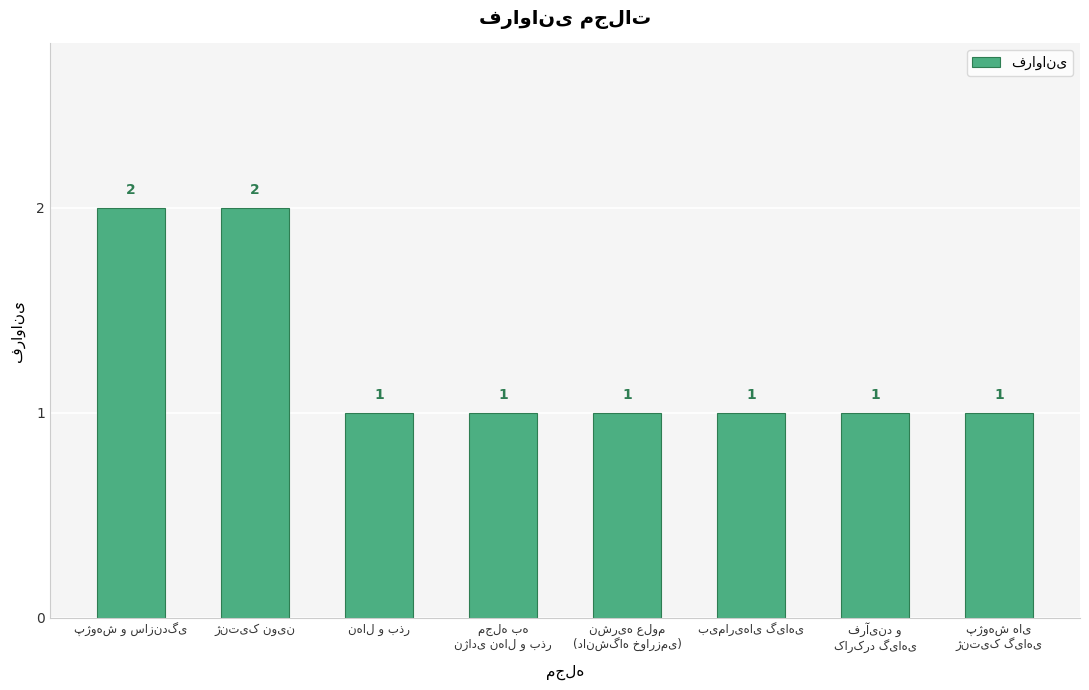

Reading left to right, transcribe all the data shown in this chart.

2	2	1	1	1	1	1	1